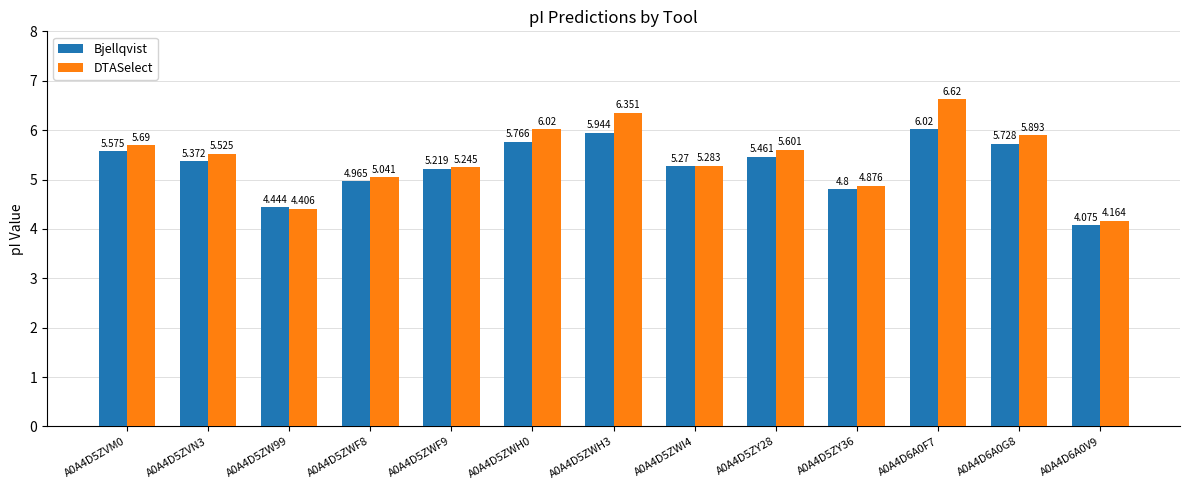

Are the bars grouped side by side (vs. stacked)?

Yes